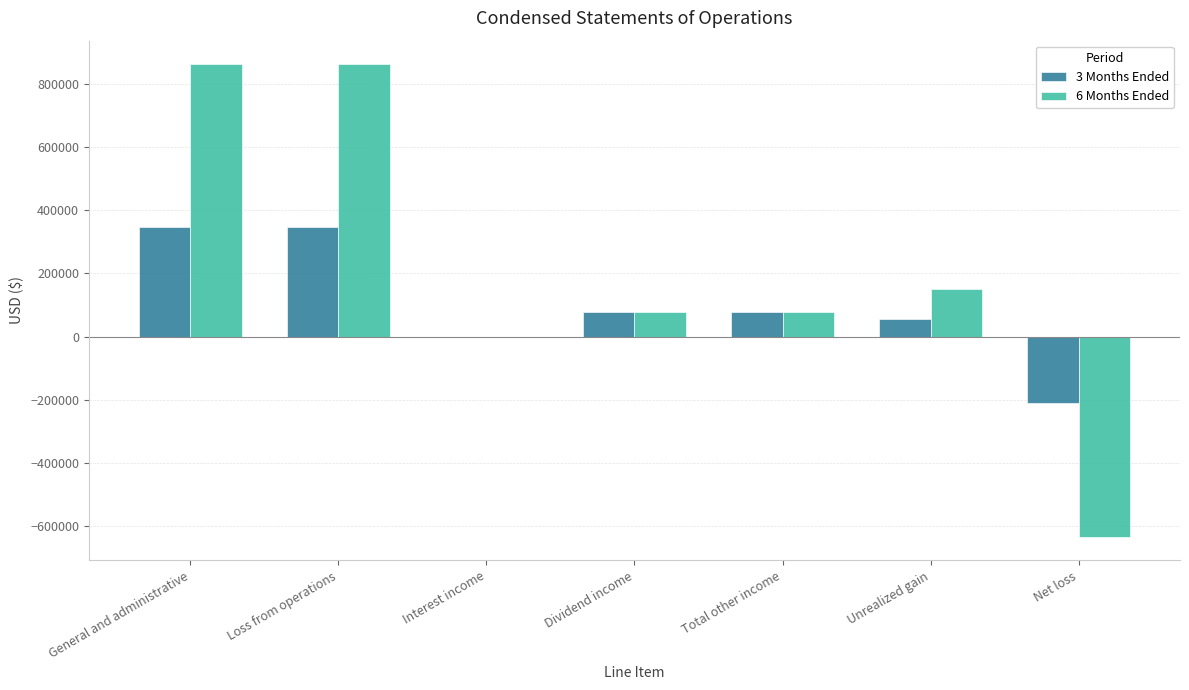

Which series has the widest spread of values?

6 Months Ended